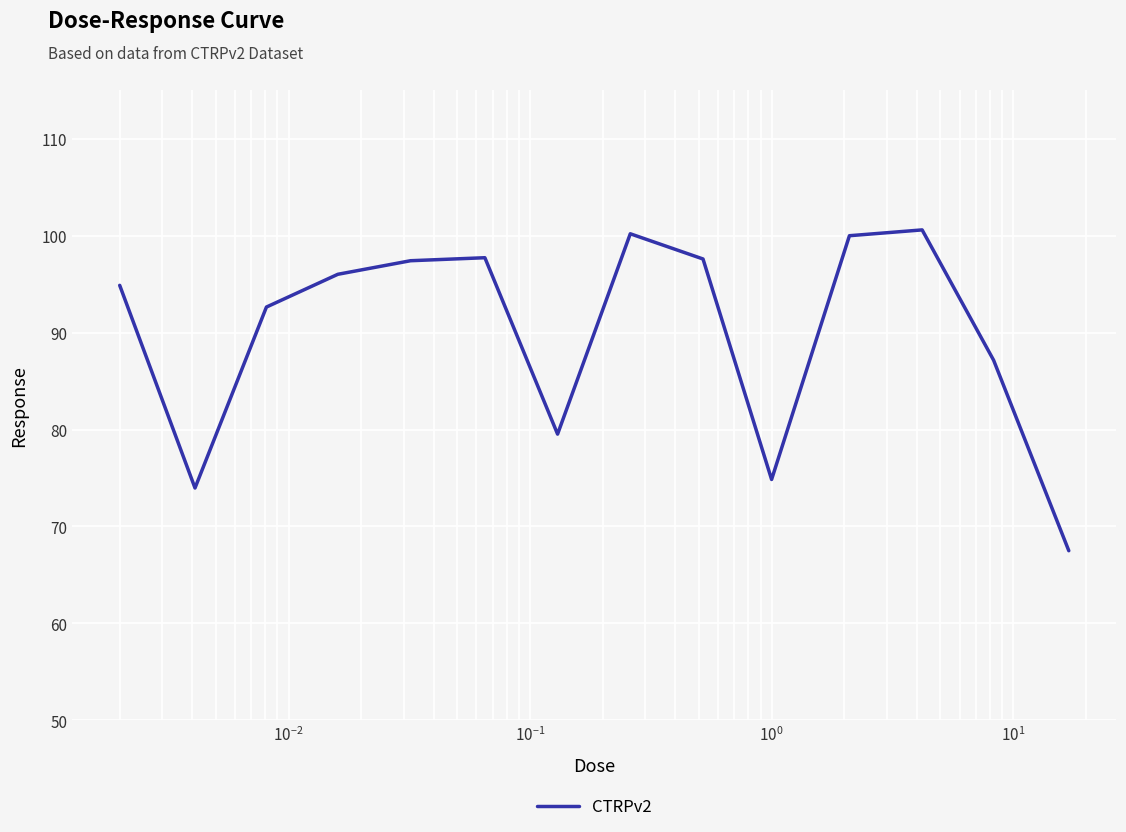

What is the smallest value displayed?

67.5